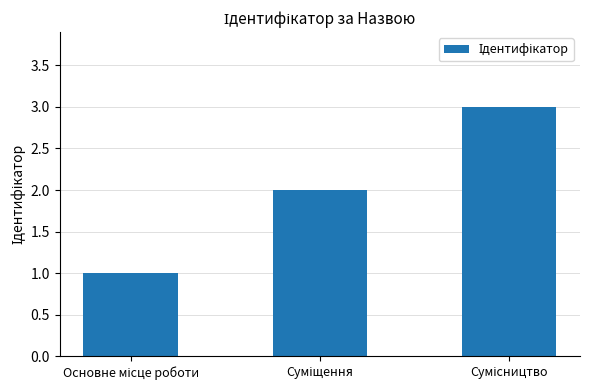

What is the value of the 1st bar from the left?

1